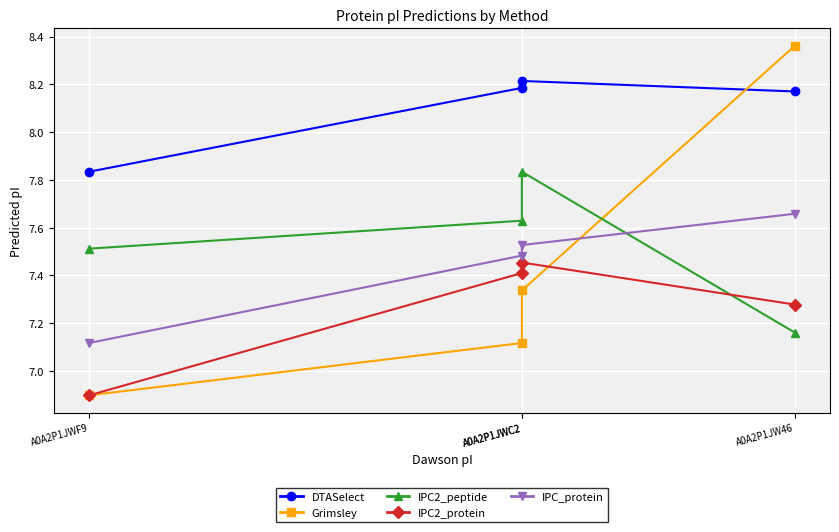

The value of DTASelect at A0A2P1JWF9 is 4.8. True or false?

False